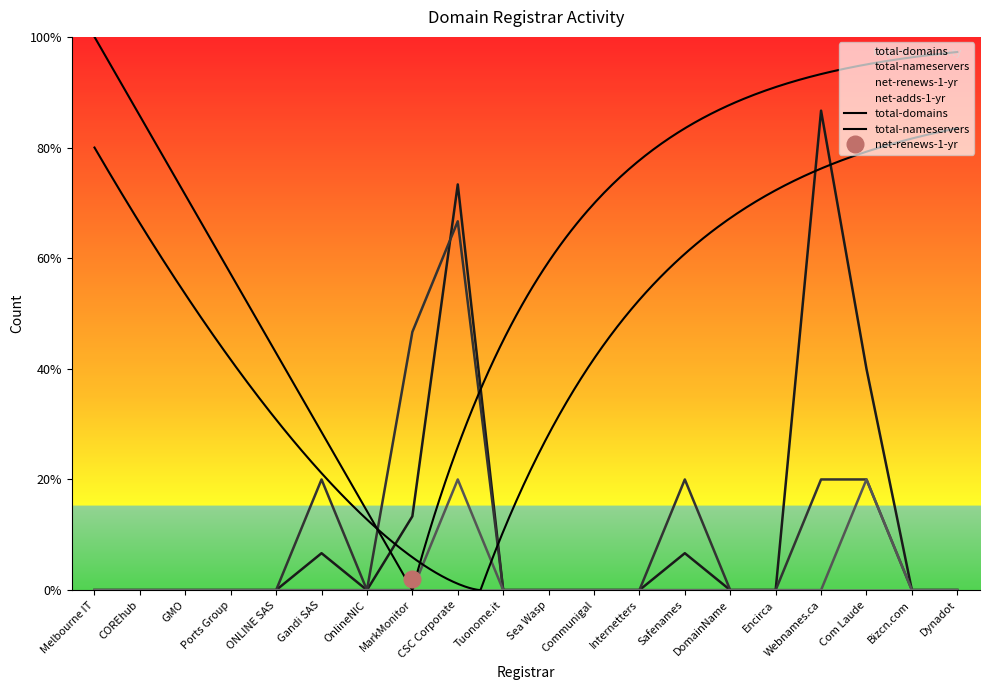

True or false: net-renews-1-yr has a value of -1 at COREhub.

False